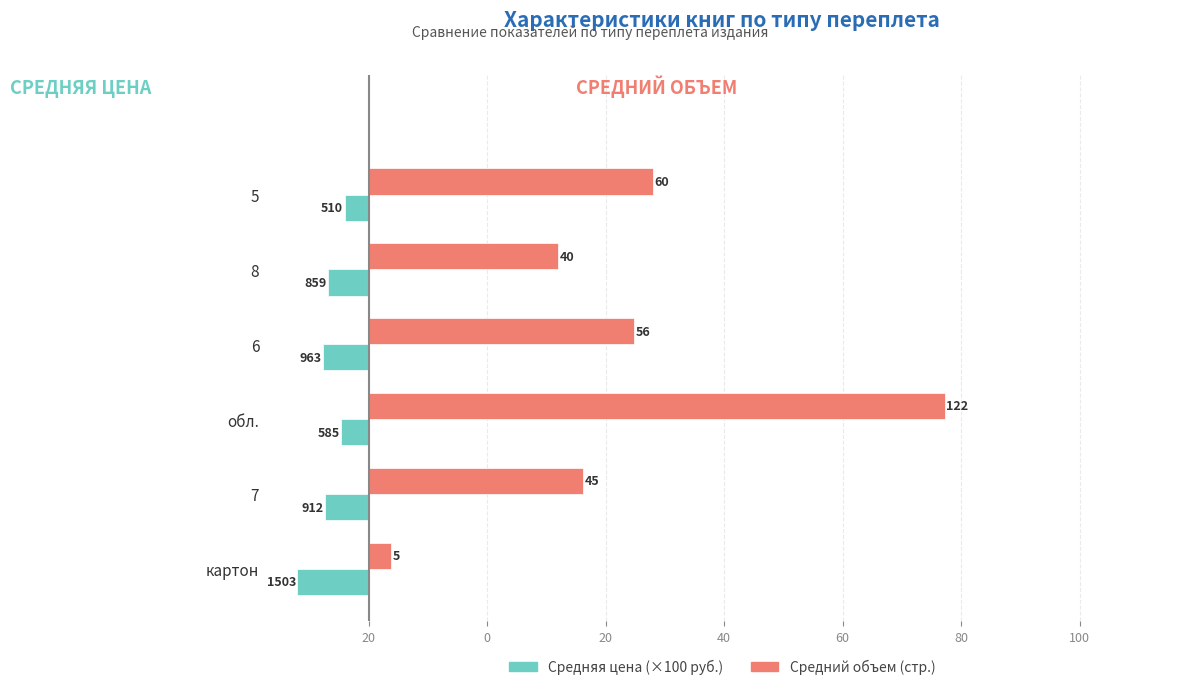

What are all the series names shown in the legend?

Средняя цена (×100 руб.), Средний объем (стр.)